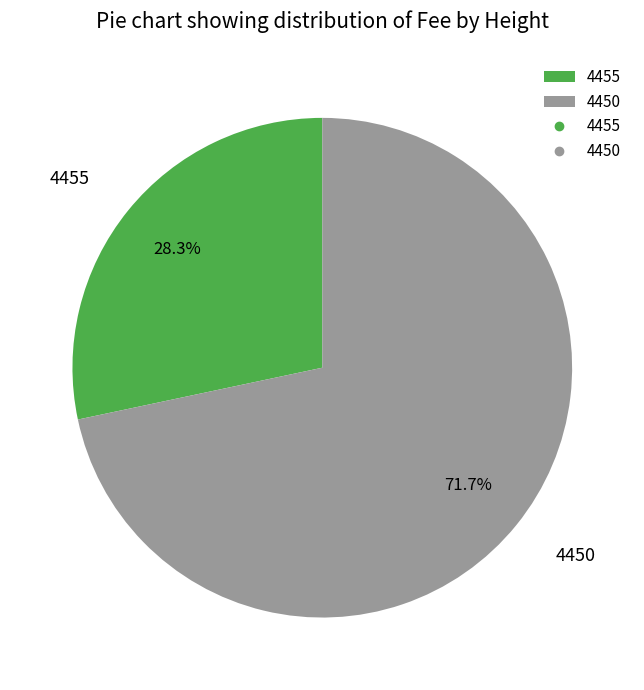

Which has a higher value, 4455 or 4450?

4450